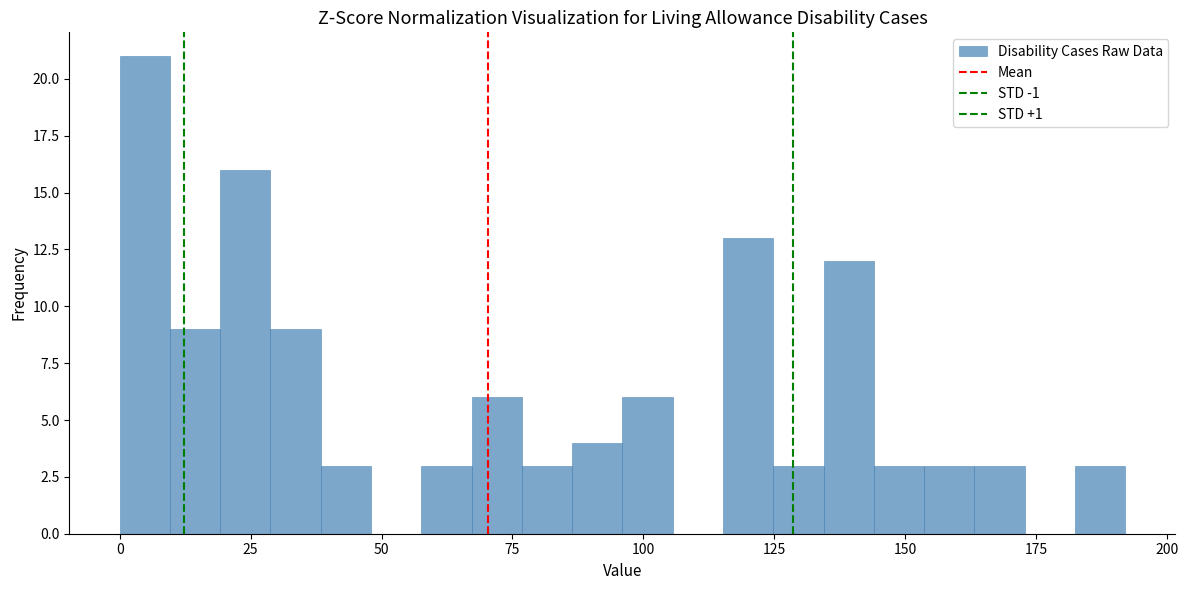

Read against the x-axis, roughly where is the centre of the tallest bar?

5